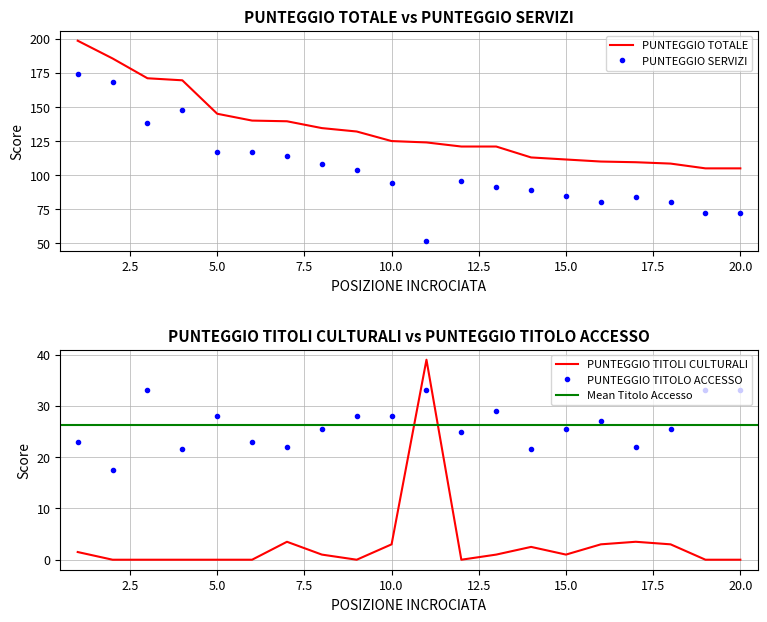

What is the average value of the PUNTEGGIO TOTALE series?

133.4